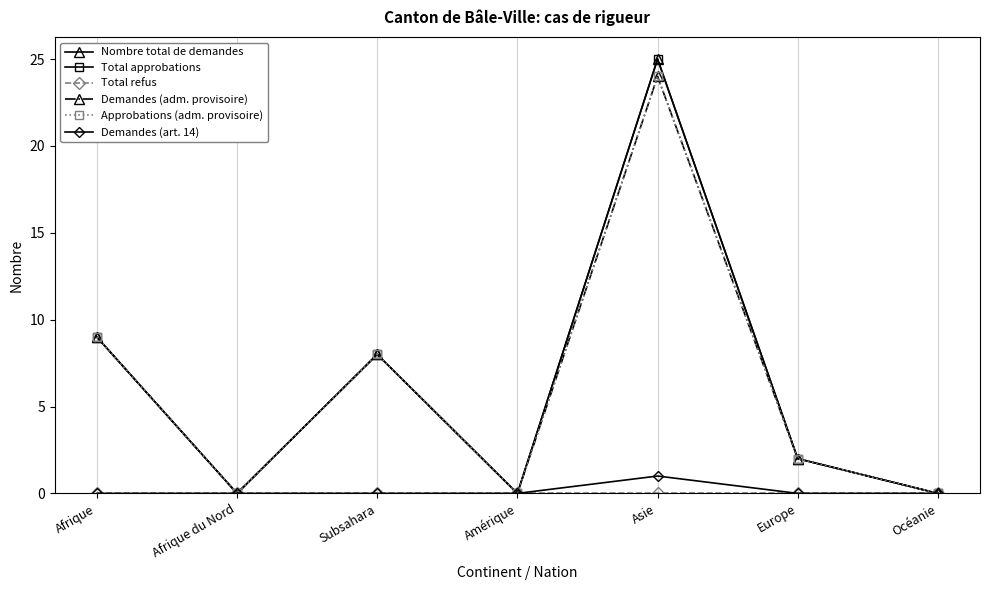

At which category does Approbations (adm. provisoire) reach its first local valley?

Afrique du Nord